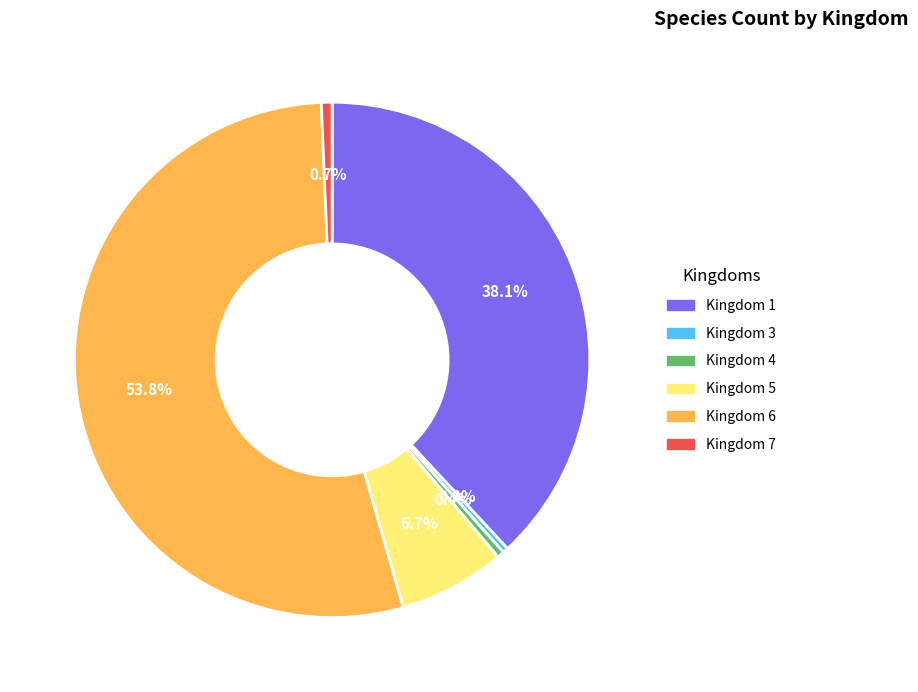

Count the number of slices in the pie.

6